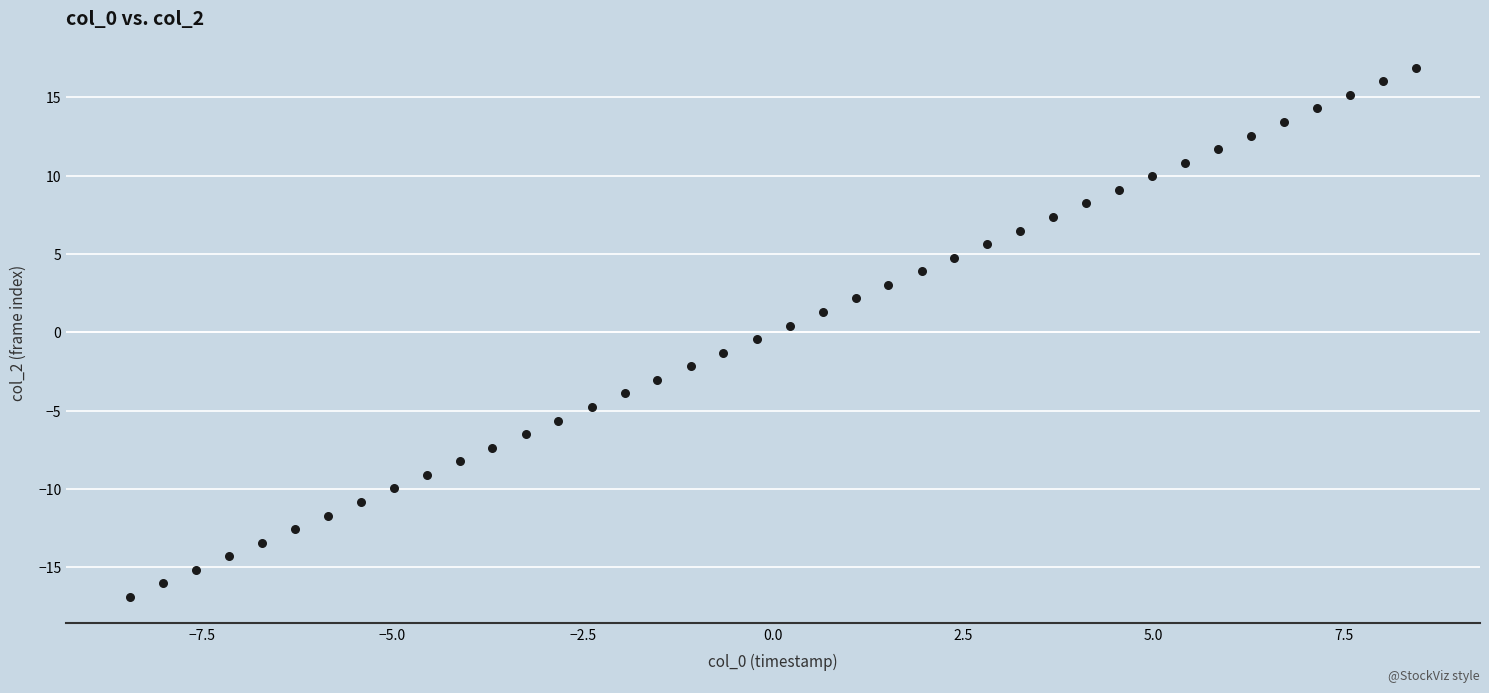

What is the range of Y values (max minus min)?

33.8